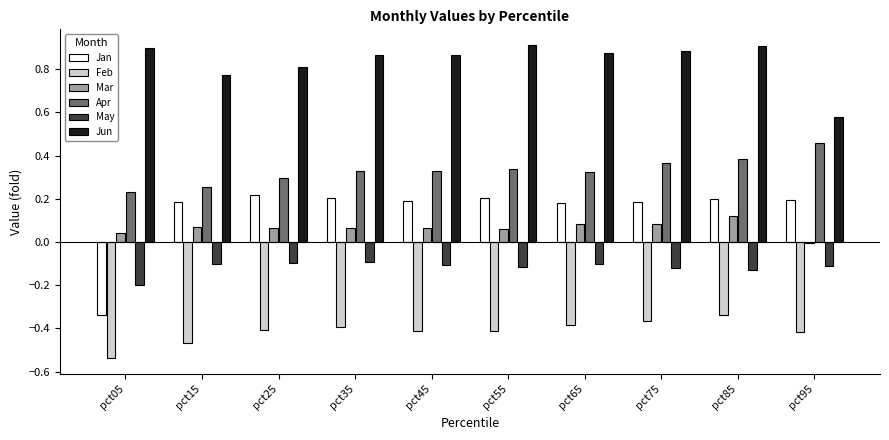

What is the sum of all Apr values?

3.3